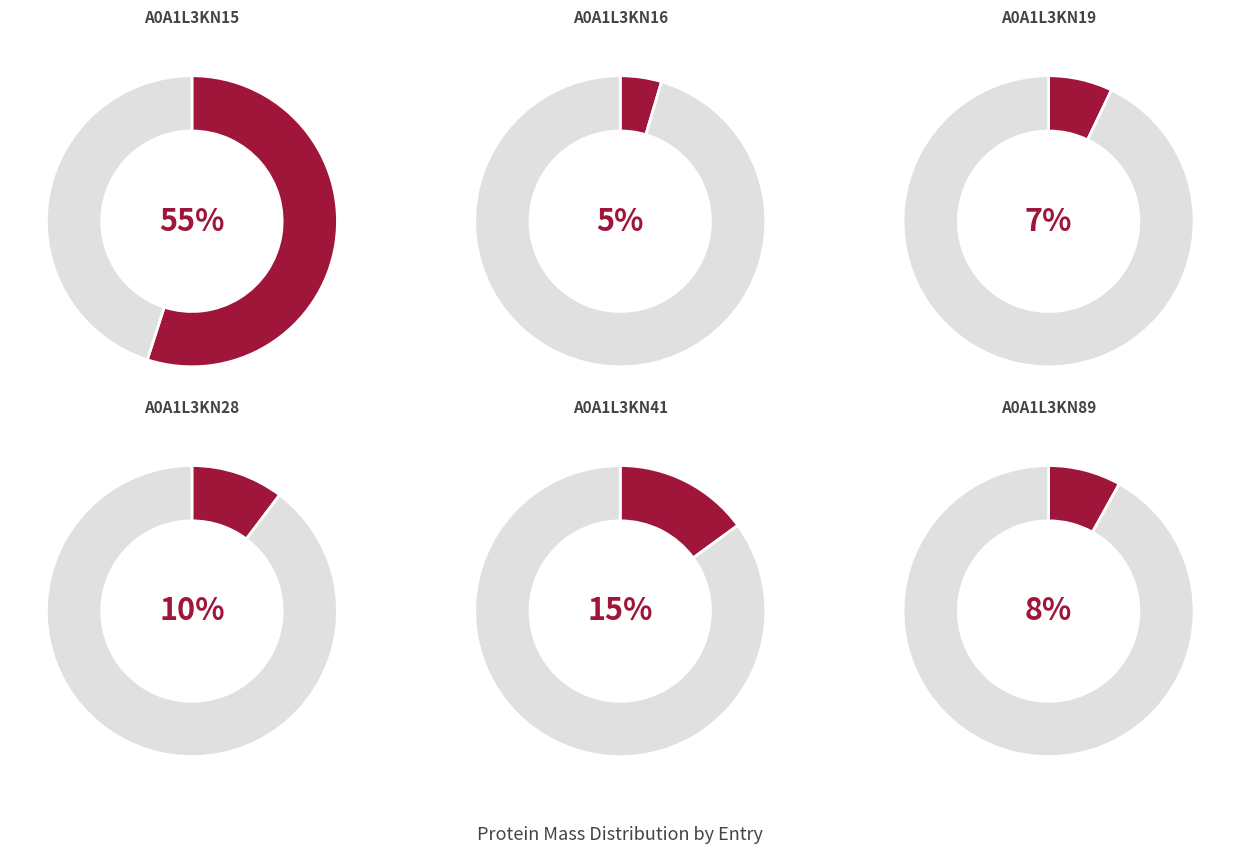

How many slices are in this pie chart?

6